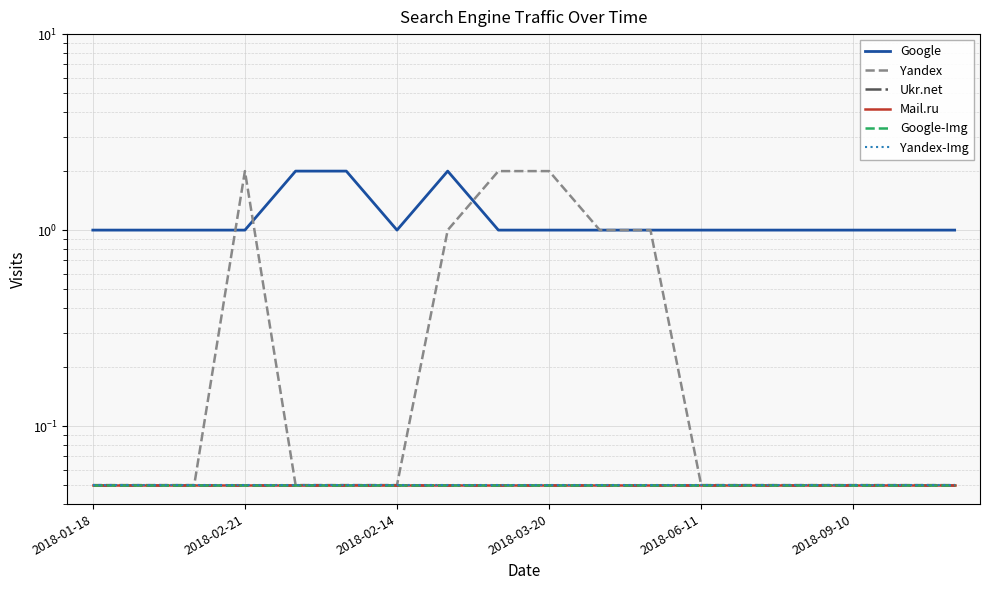

True or false: Yandex-Img and Google-Img intersect in this chart.

False